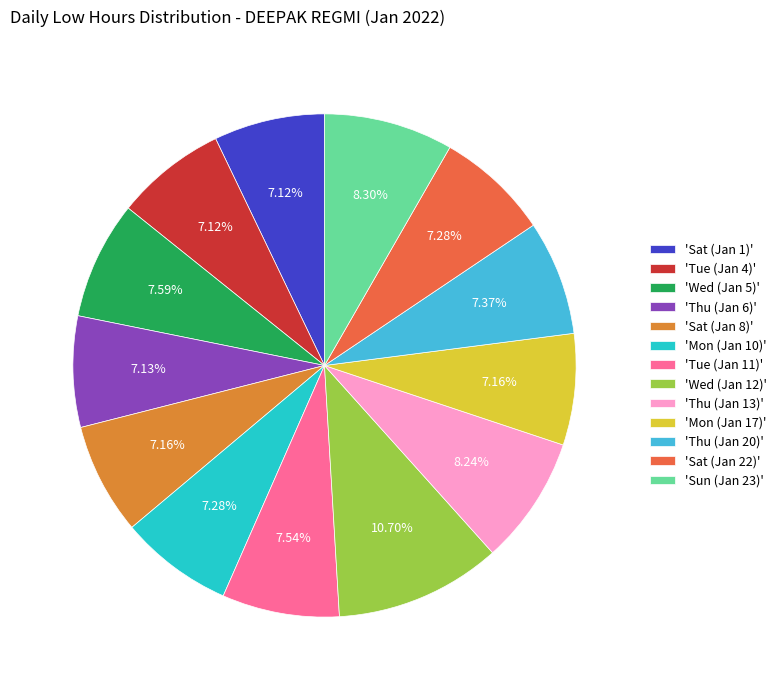

Between 'Thu (Jan 20)' and 'Wed (Jan 12)', which is larger?

'Wed (Jan 12)'